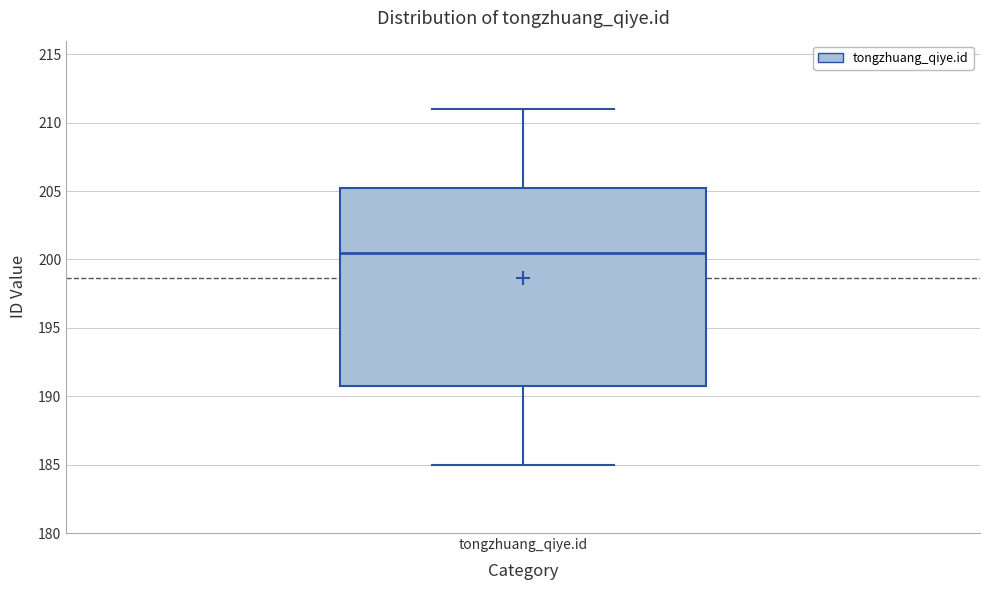

Where is the upper edge of the box for tongzhuang_qiye.id on the y-axis? The values are not printed on the chart, so give them approximately, as read against the axis.

205.5